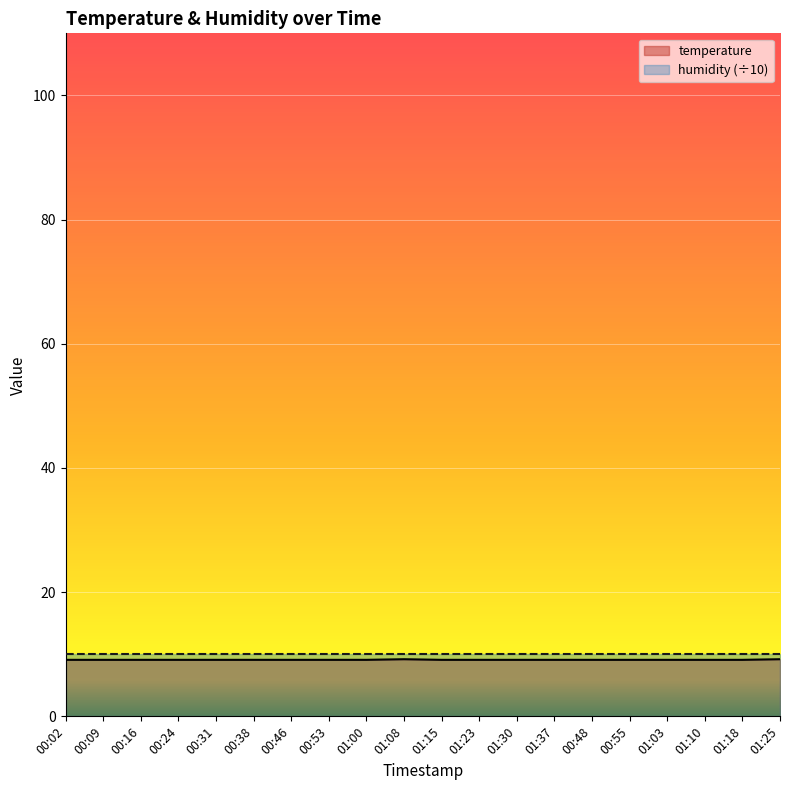

Which has a higher value, 01:15 or 00:31?

01:15